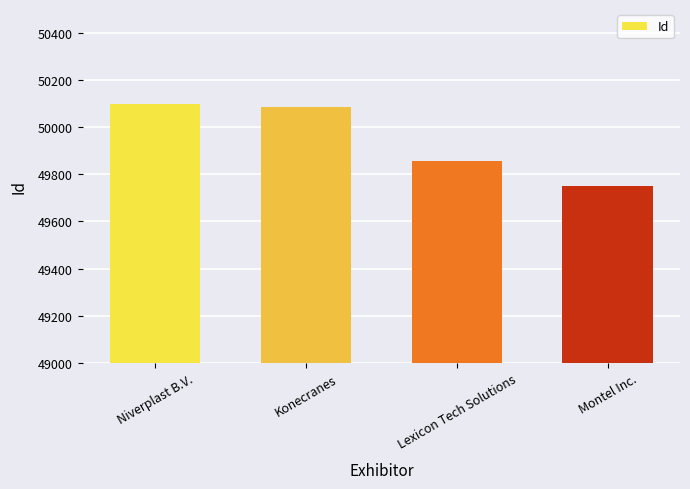

Rank the categories by value from highest to lowest.

Niverplast B.V., Konecranes, Lexicon Tech Solutions, Montel Inc.